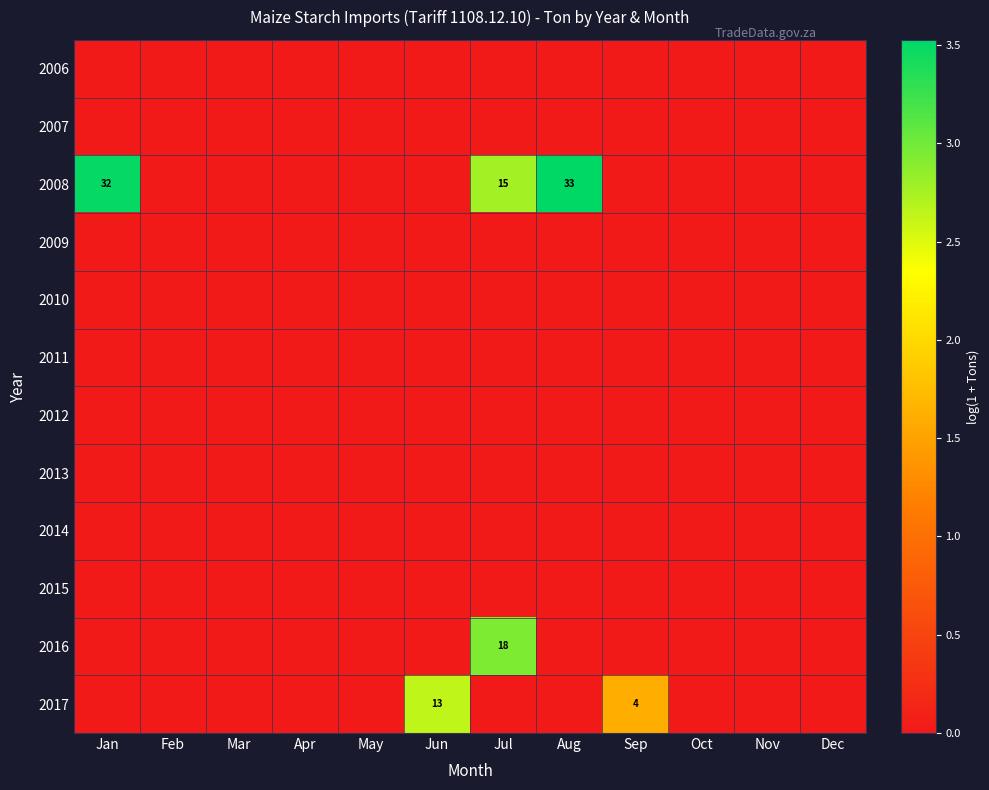

Is it true that 2016 equals 6 at Jul?

False